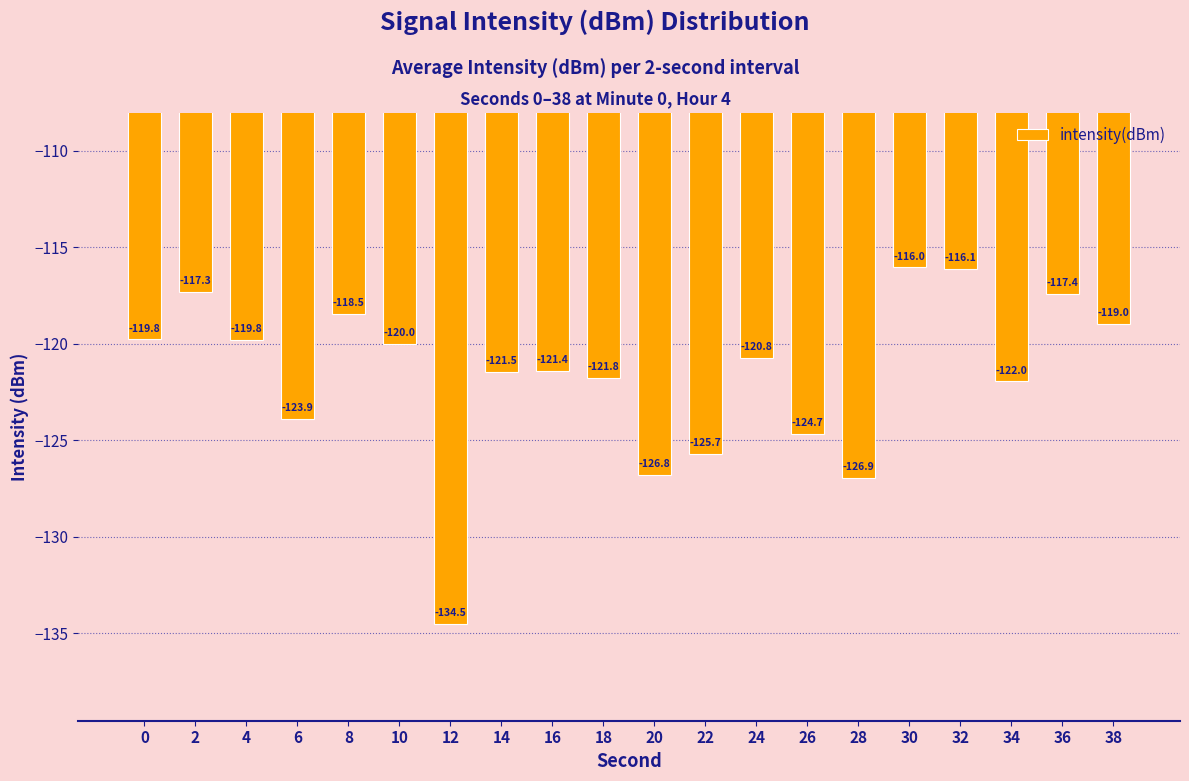

Does the chart contain stacked bars?

No